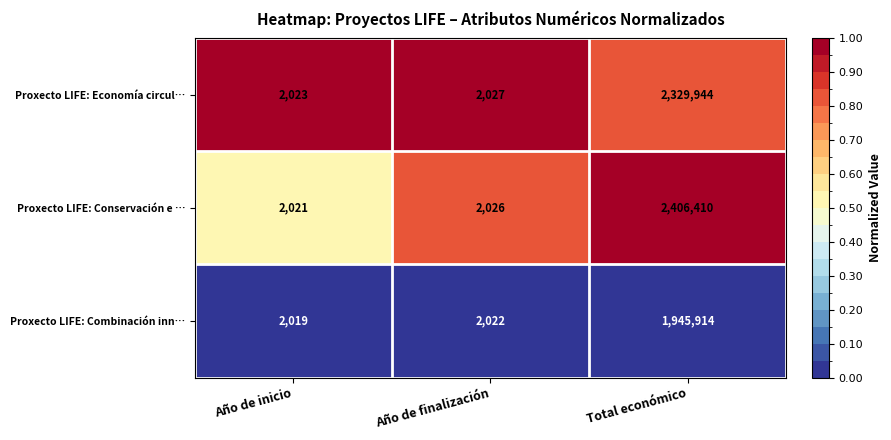

Between Año de inicio and Año de finalización, which series saw the biggest shift?

Proxecto LIFE: Conservación e …